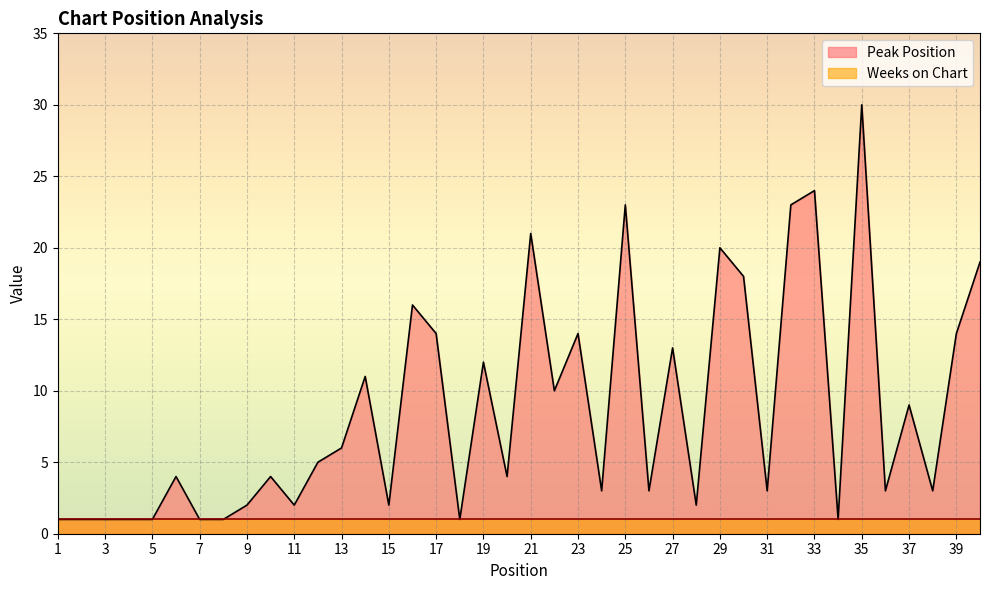

What is the greatest value displayed?

30